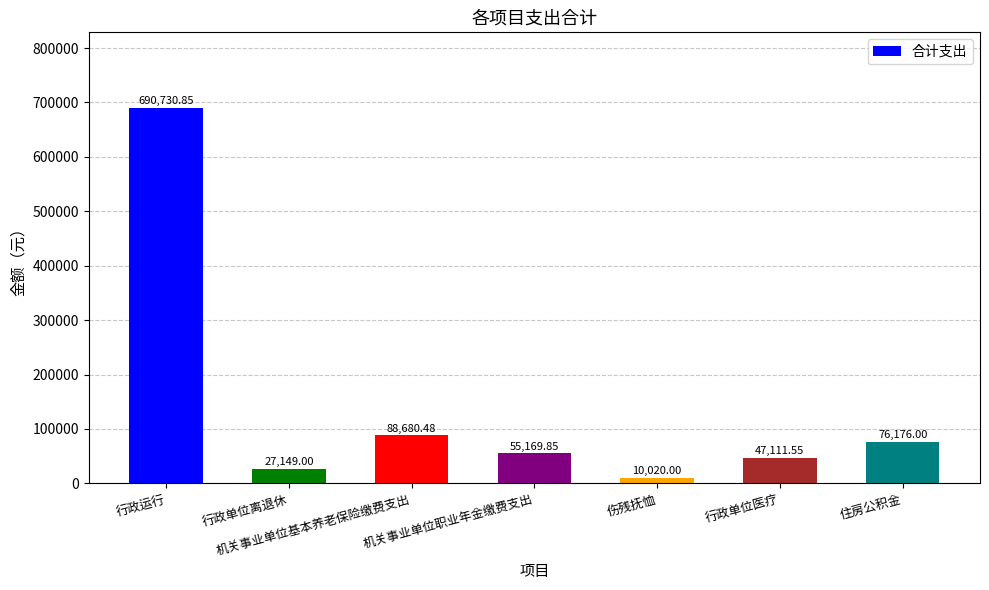

What is the label of the 6th bar from the left?

行政单位医疗